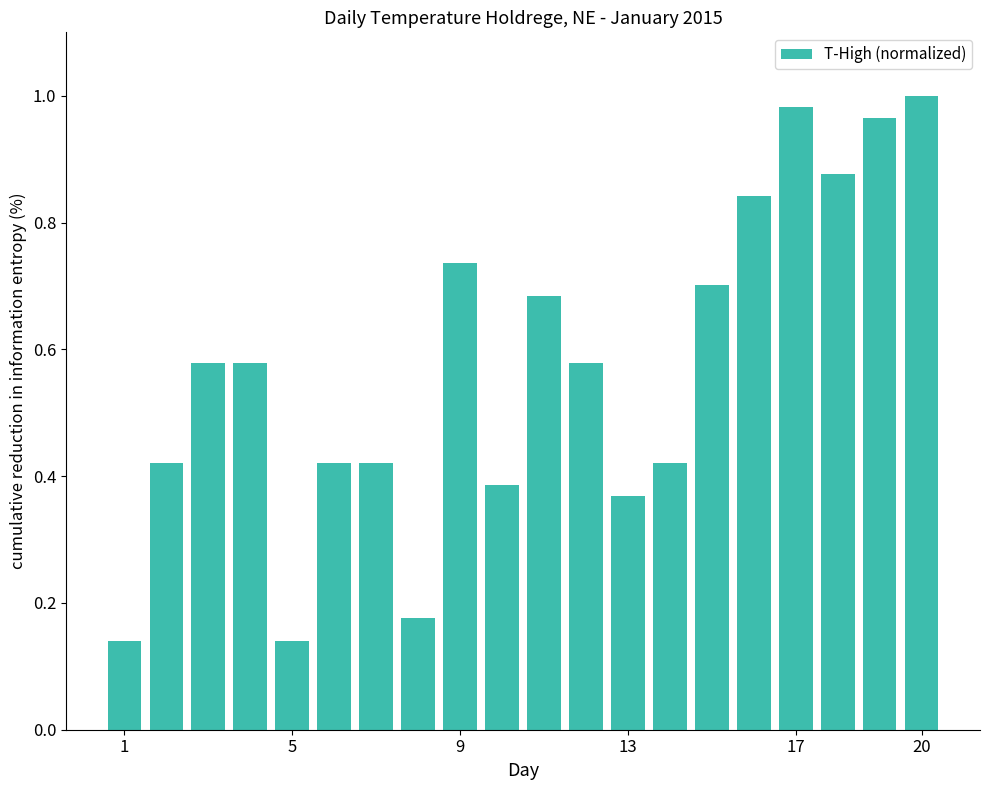

What is the sum of all values?

11.4